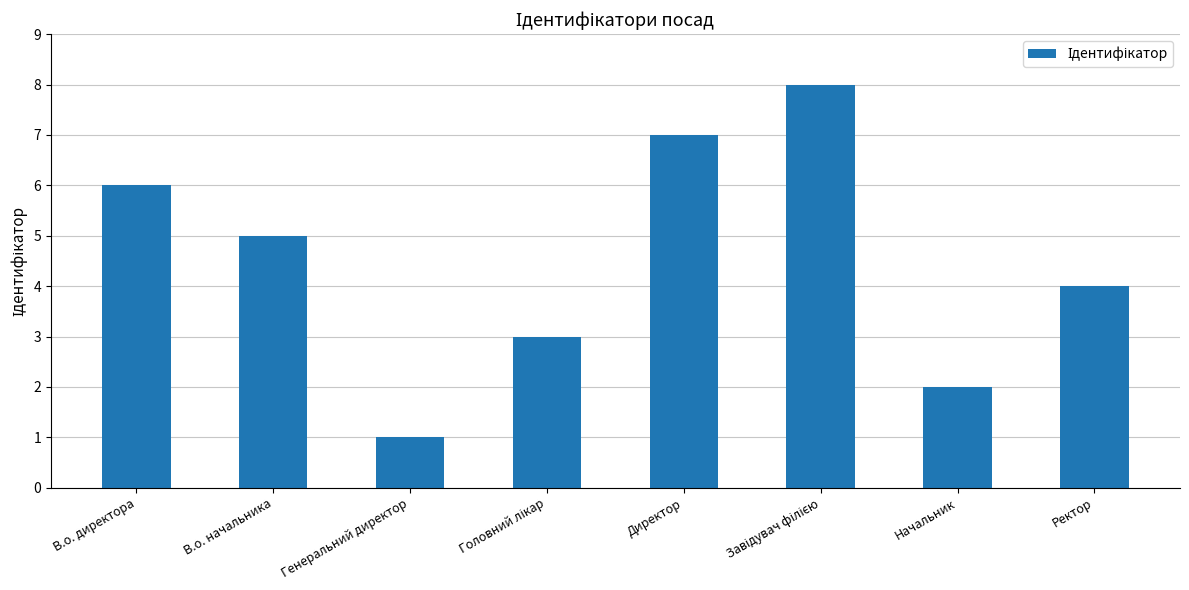

Which category has the lowest value across all series?

Генеральний директор